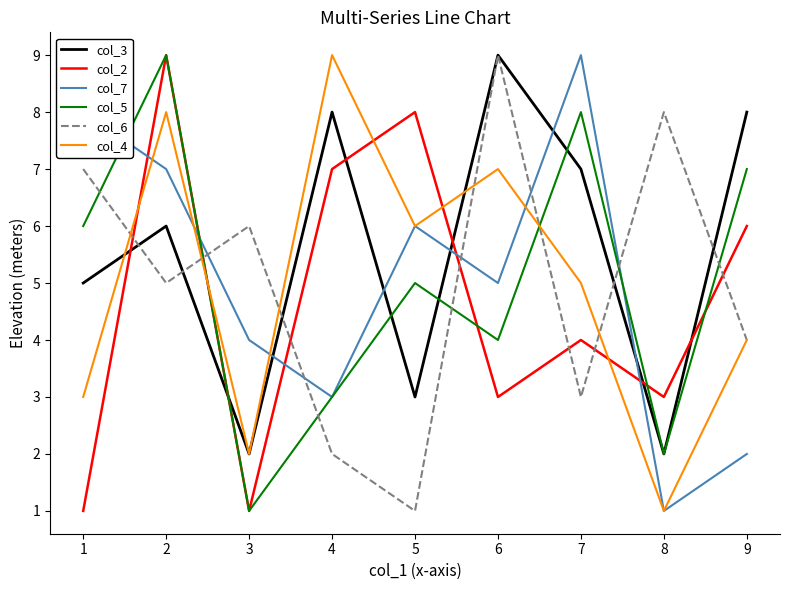

Which series has the largest total across all categories?

col_3